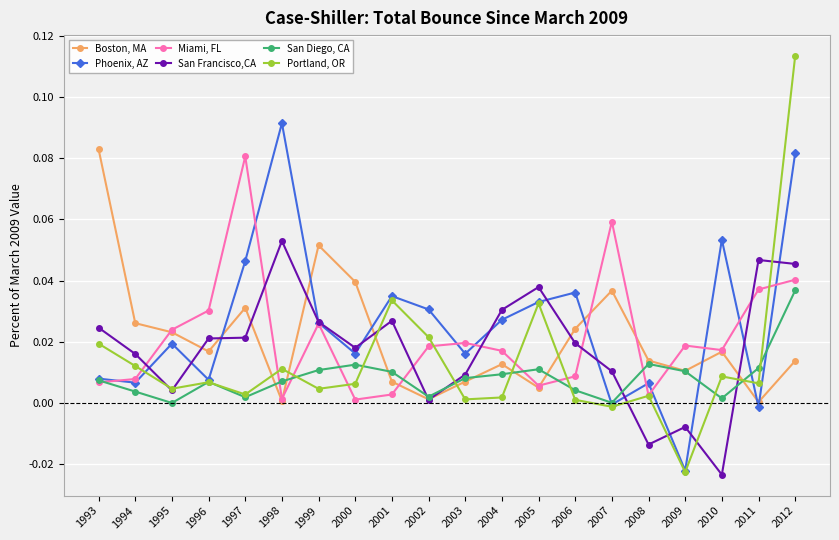

True or false: Phoenix, AZ has a value of 0.0 at 1994.

True